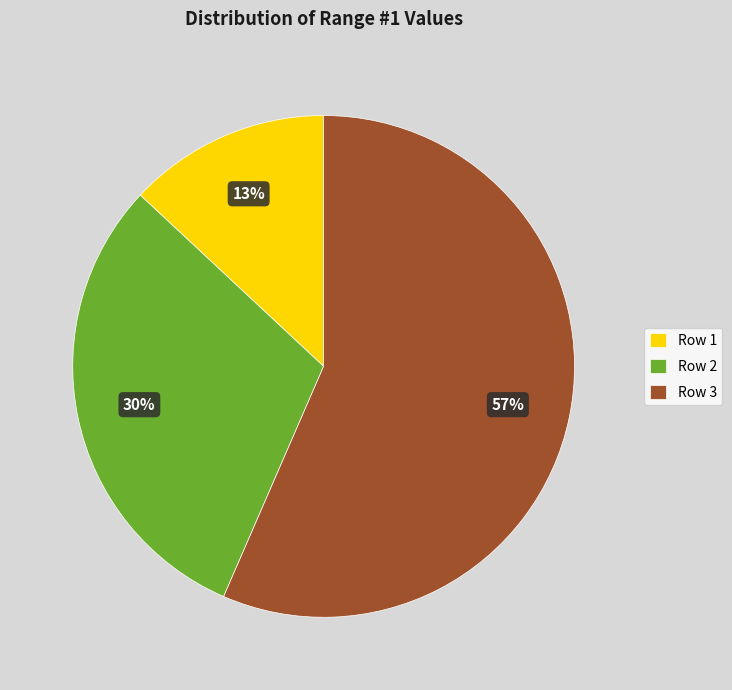

The Row 3 slice represents 69% of the pie. True or false?

False